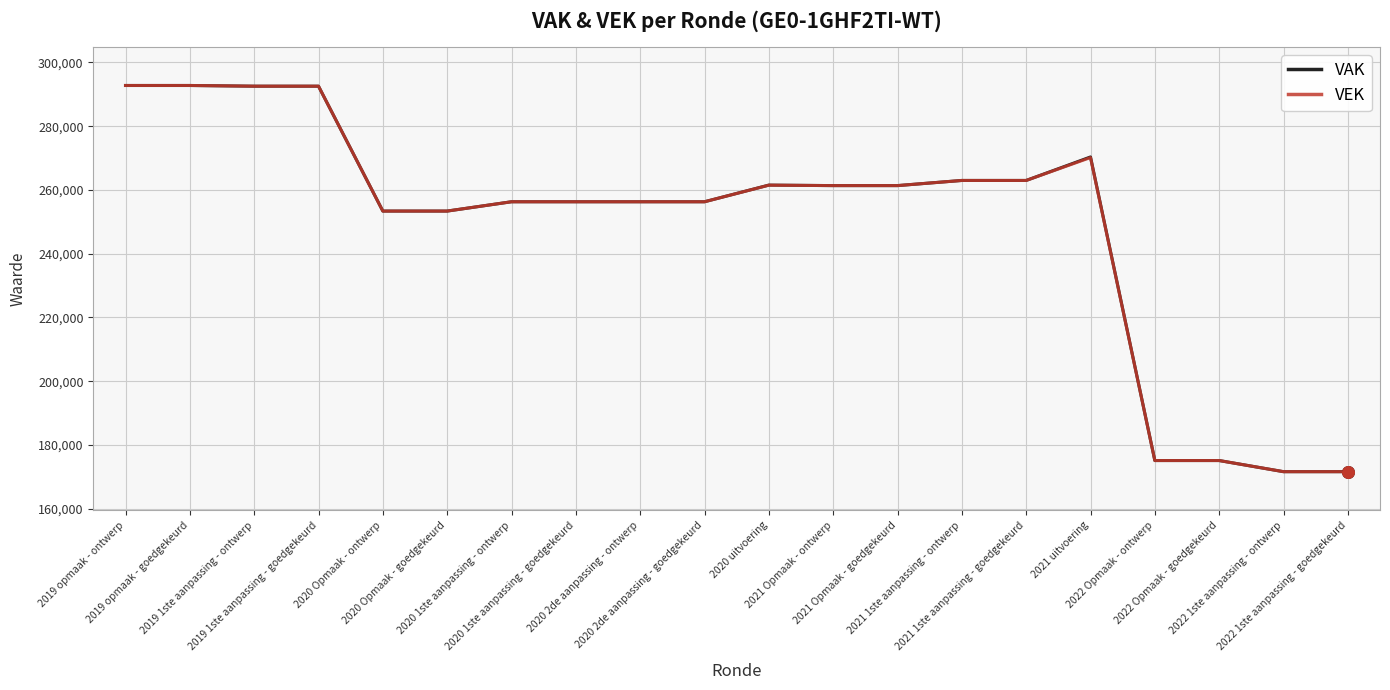

At how many categories does at least one series exceed 265061?

5